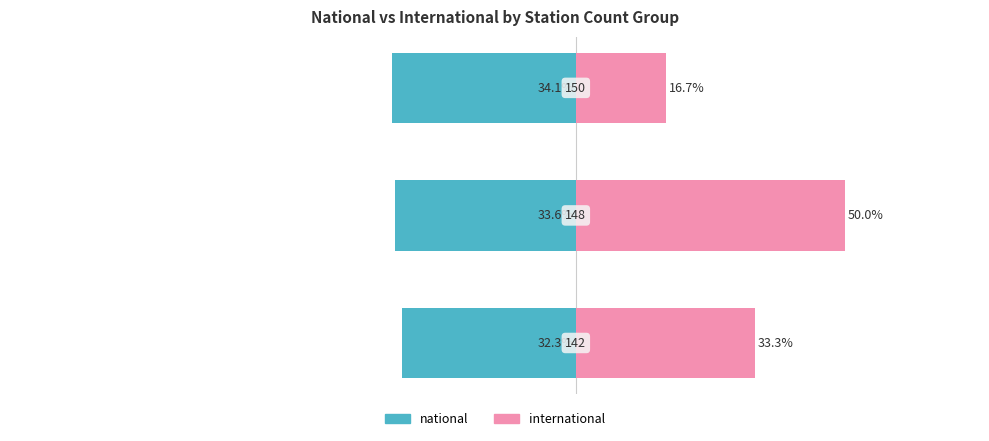

Reading left to right, list all the values displayed in this chart.

national: -32.3	-33.6	-34.1
international: 33.3	50.0	16.7